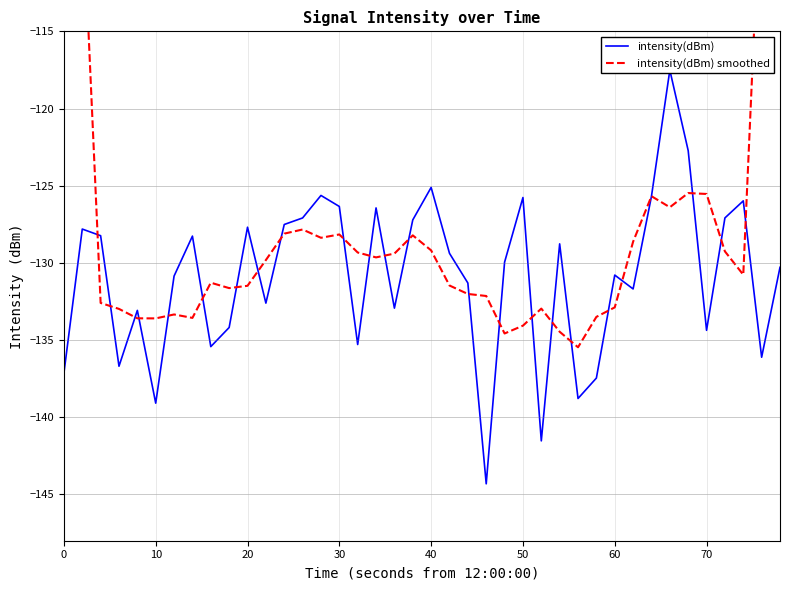

How many series are shown in this chart?

2